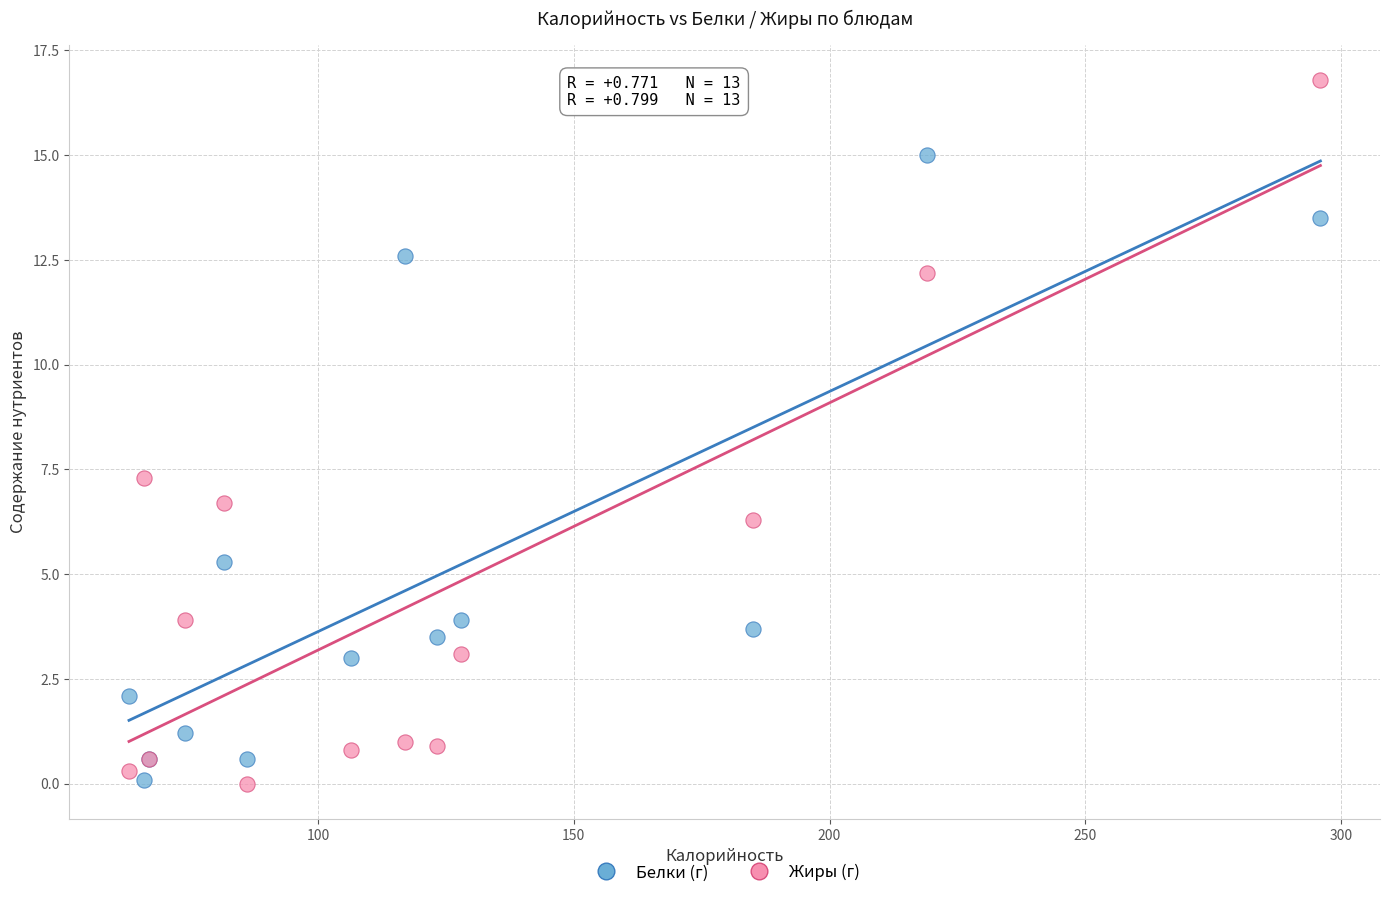

Across all series, what Y value is closest to 8?

7.3